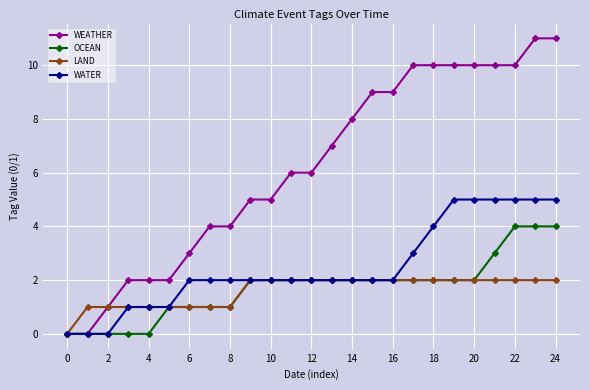

Which series has the largest range (max minus min)?

WEATHER